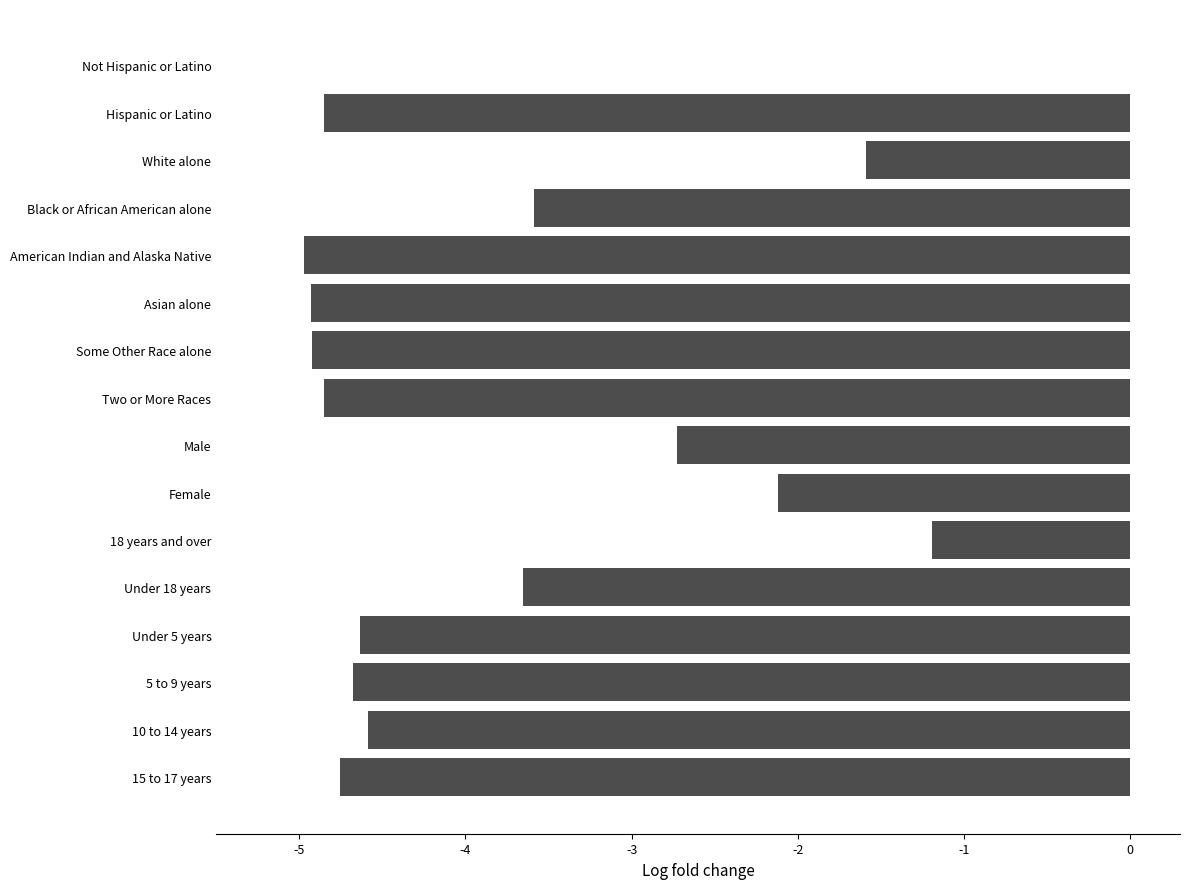

Where is the data nearest to the value -2?

Female